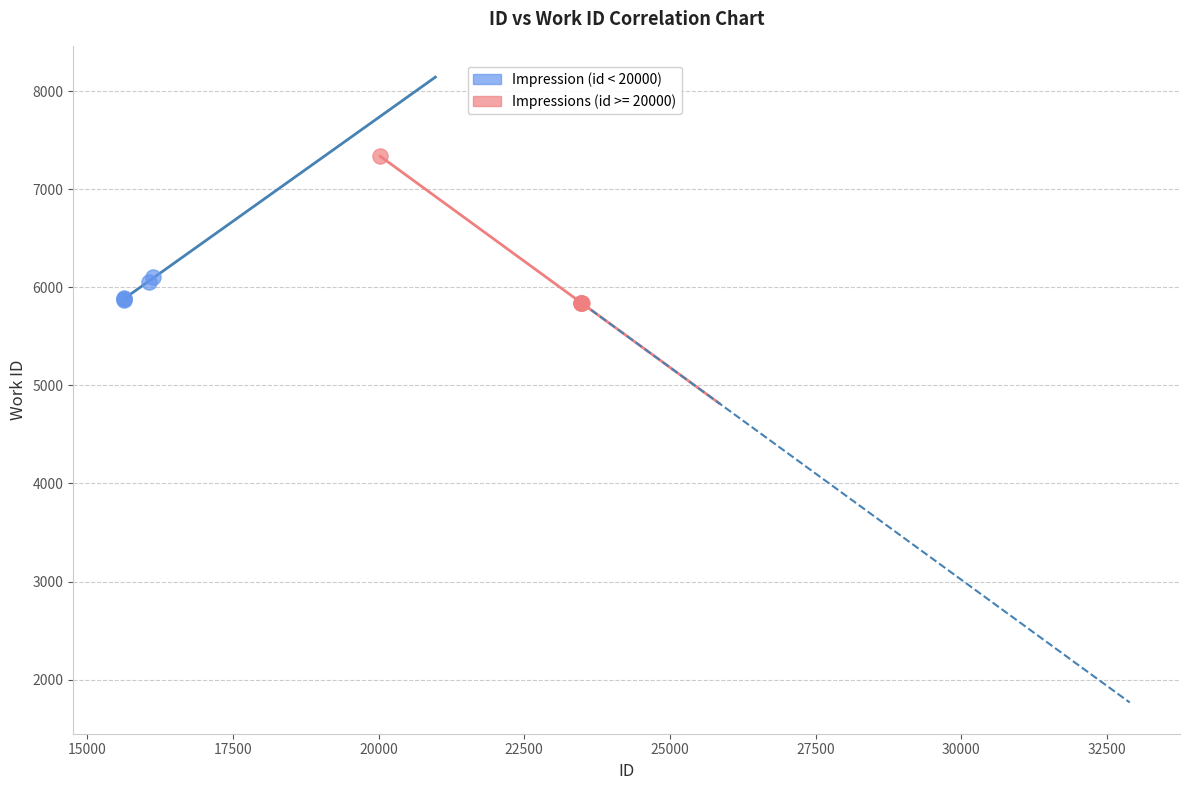

Which series has the largest Y range (max minus min)?

Impressions (id >= 20000)